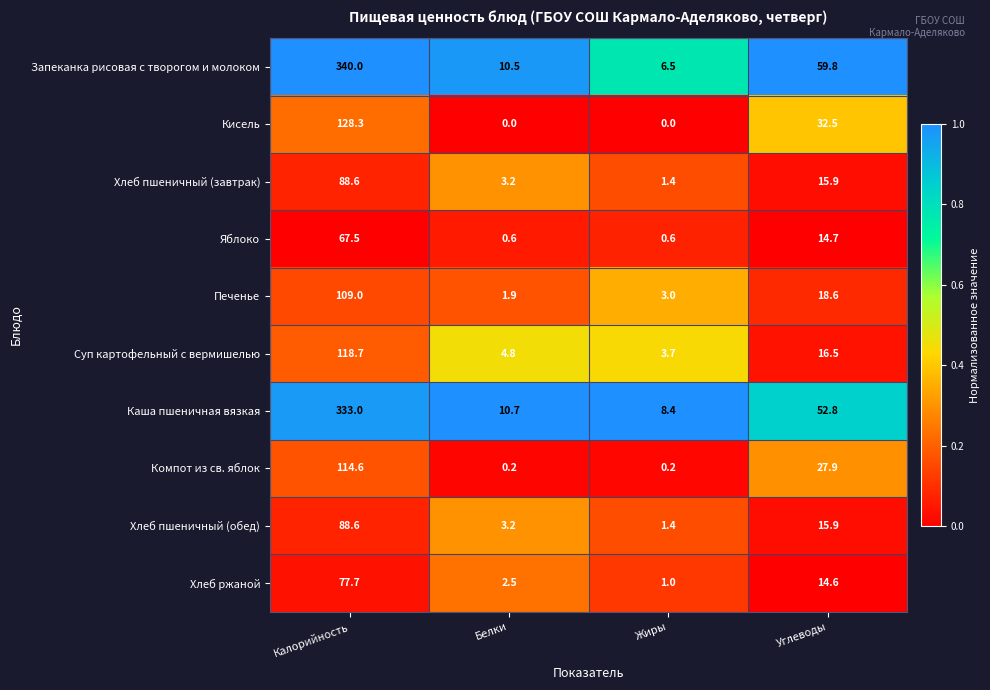

What is the average value of the Запеканка рисовая с творогом и молоком series?

104.2